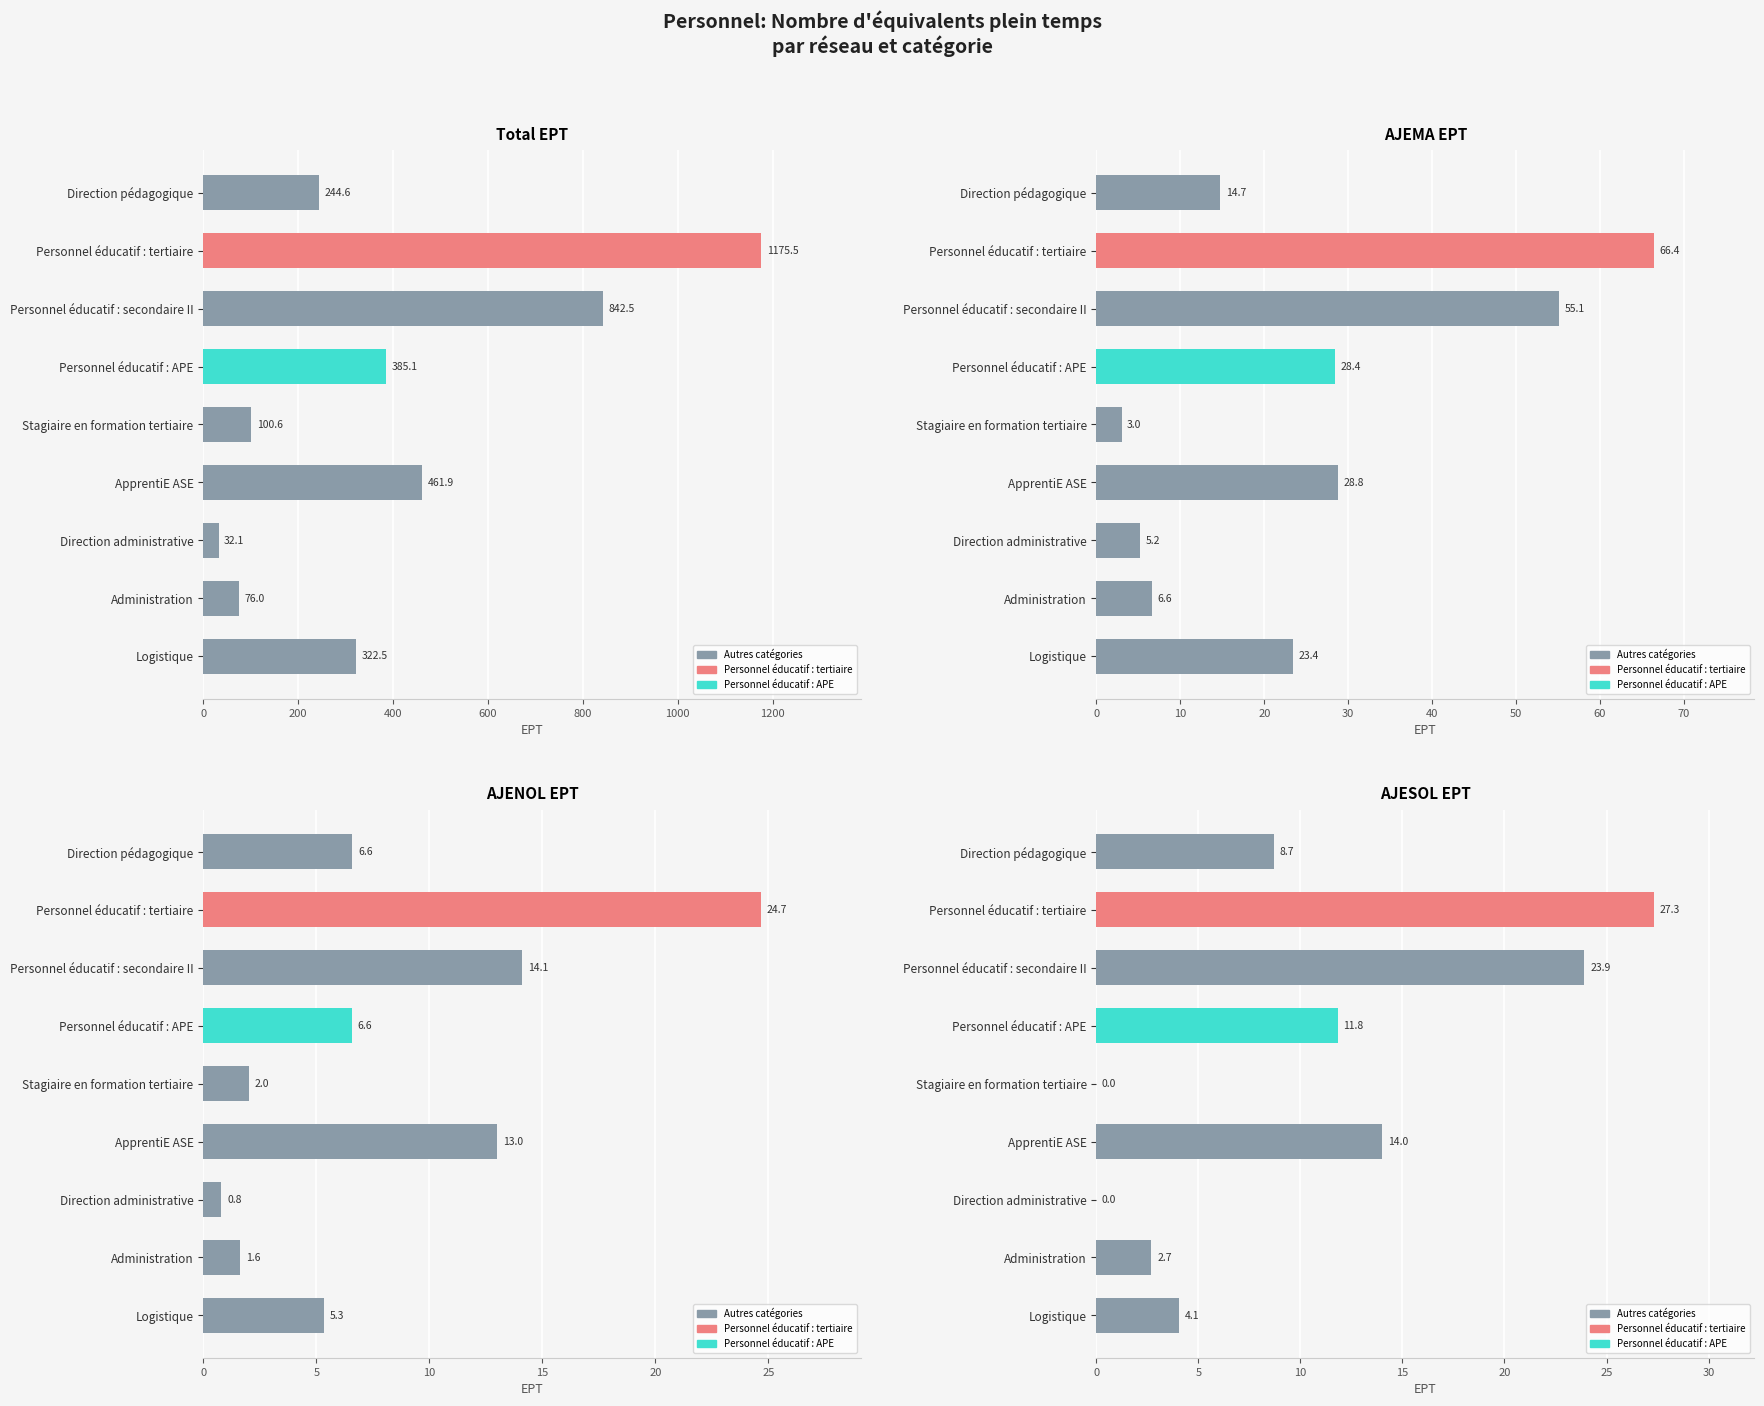

What is the difference between the maximum and minimum values in the AJENOL (col_3) series?

23.9